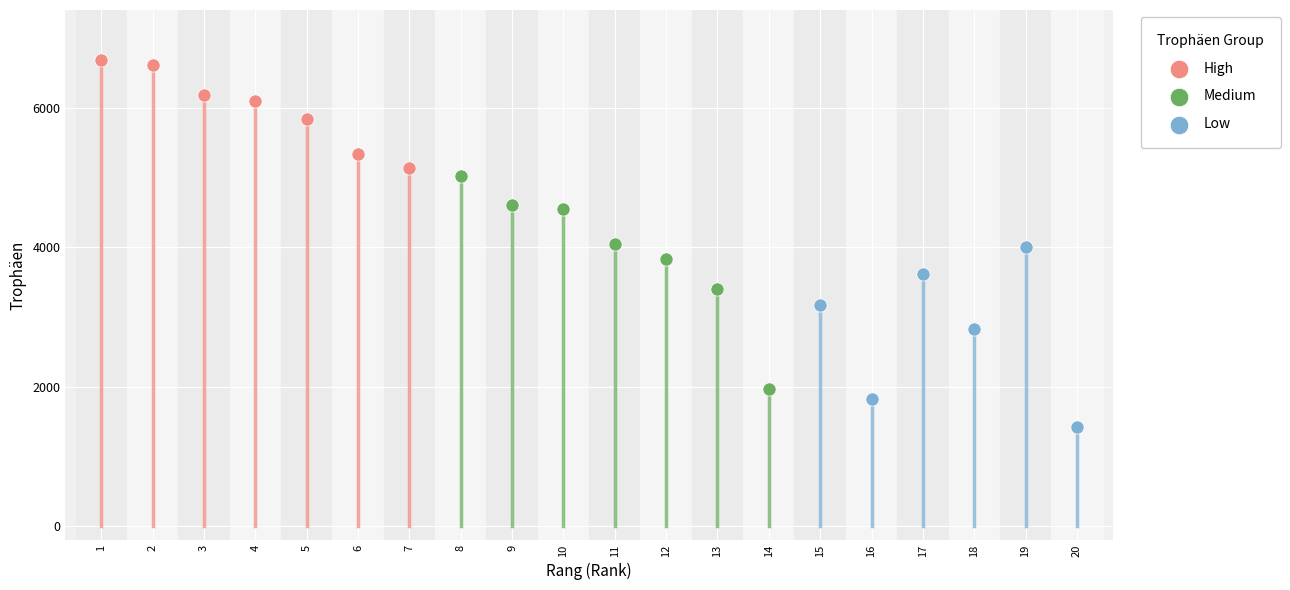

Which series reaches the minimum Y coordinate?

Low